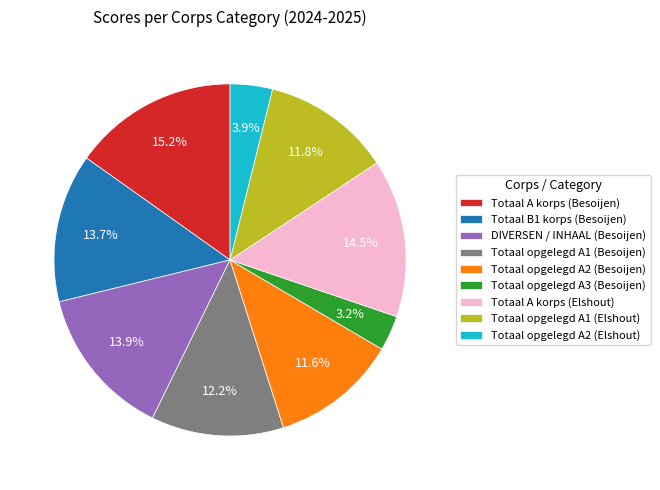

What is the ratio of the value at Totaal opgelegd A1 (Elshout) to the value at Totaal A korps (Elshout)?

0.8